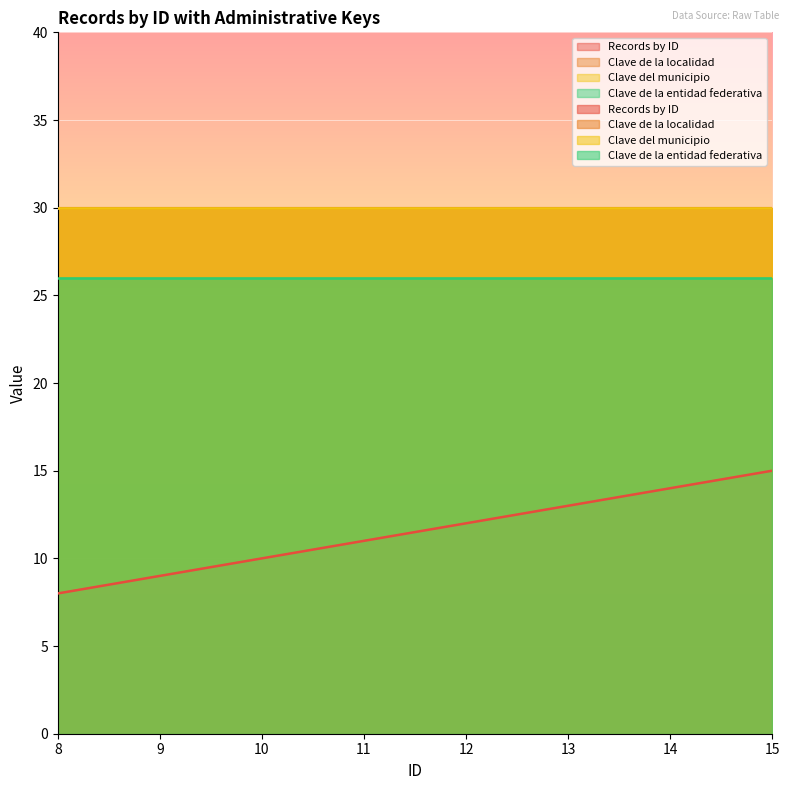

Rank the categories by Records by ID value from lowest to highest.

8, 9, 10, 11, 12, 13, 14, 15